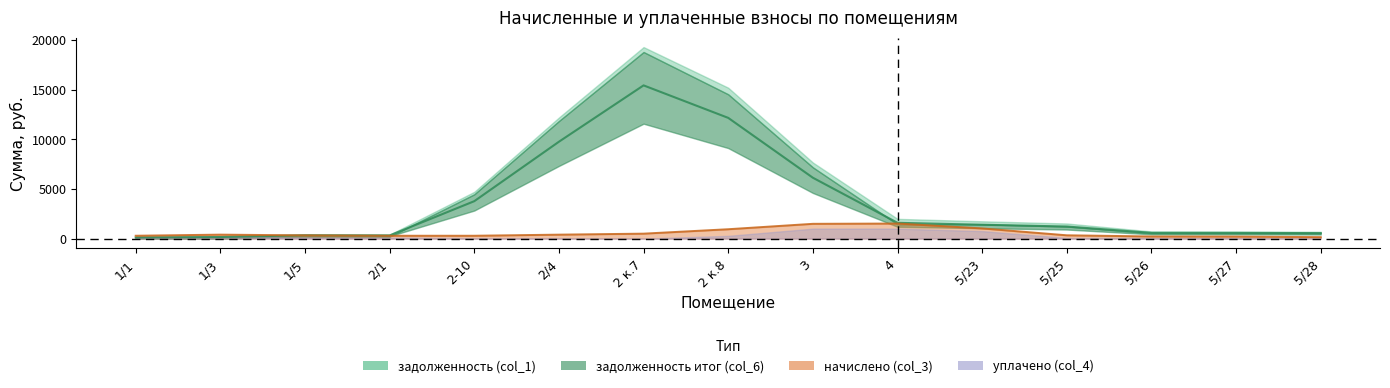

What are all the series names shown in the legend?

задолженность (col_1), начислено (col_3), уплачено (col_4), задолженность итог (col_6)